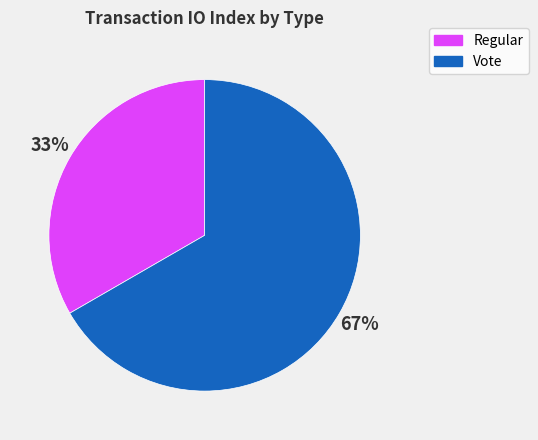

What is the smallest slice in the pie chart?

Regular